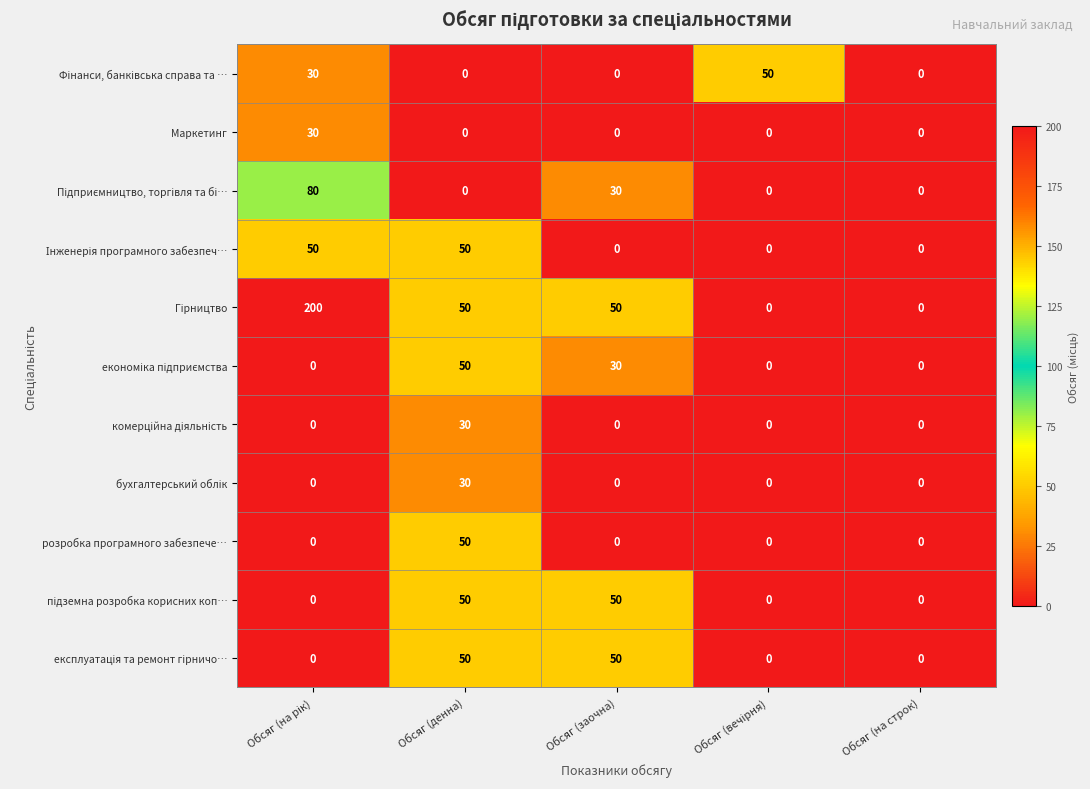

What is the maximum value shown in the chart?

200